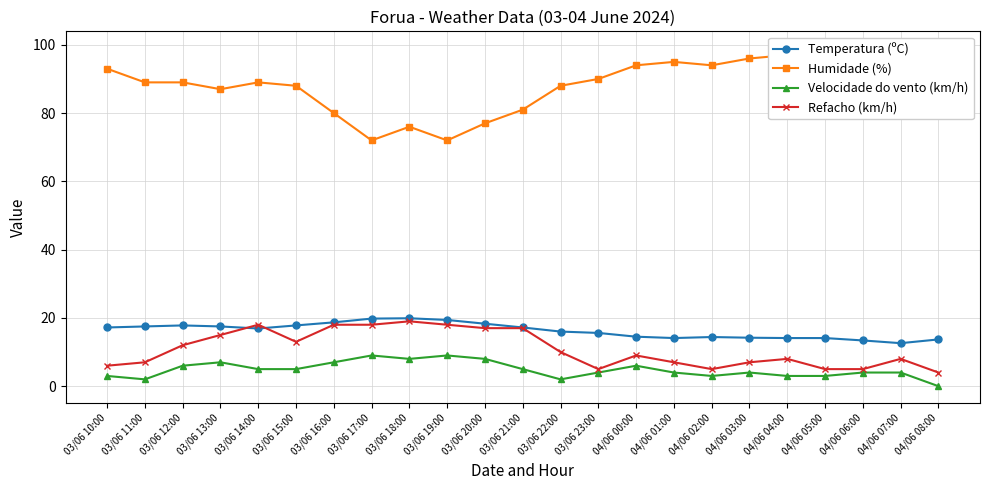

What is the highest value of the Refacho (km/h) series?

19.0